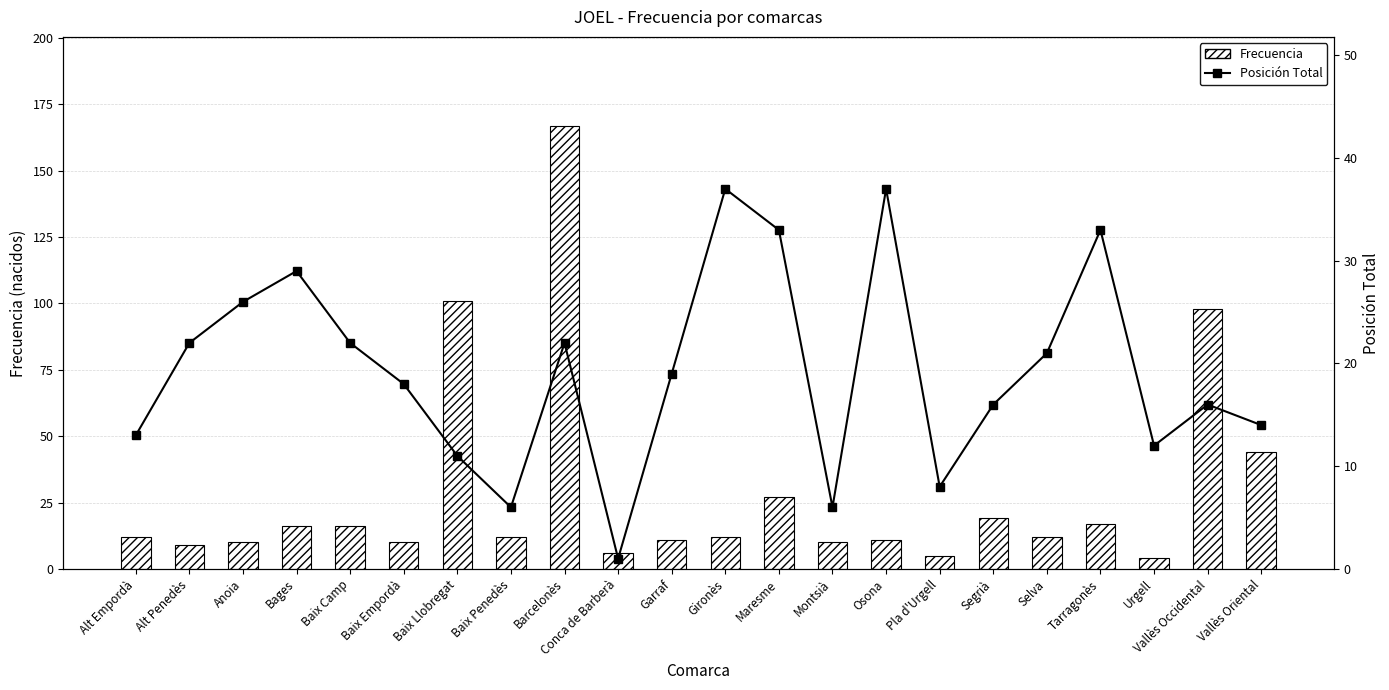

What is the difference between the maximum and minimum values in the Posición Total series?

36